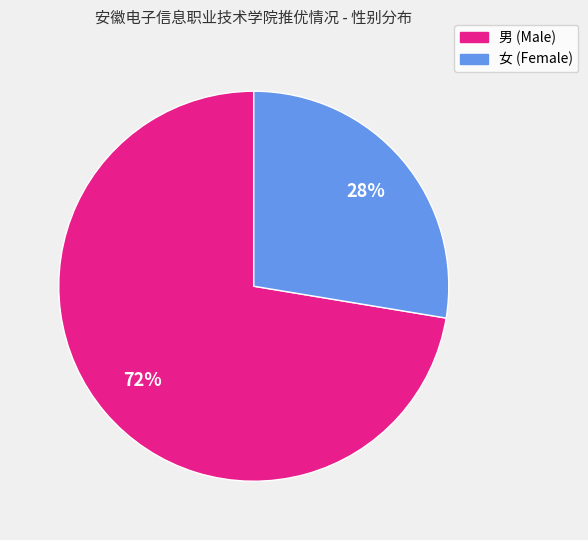

Count the number of slices in the pie.

2